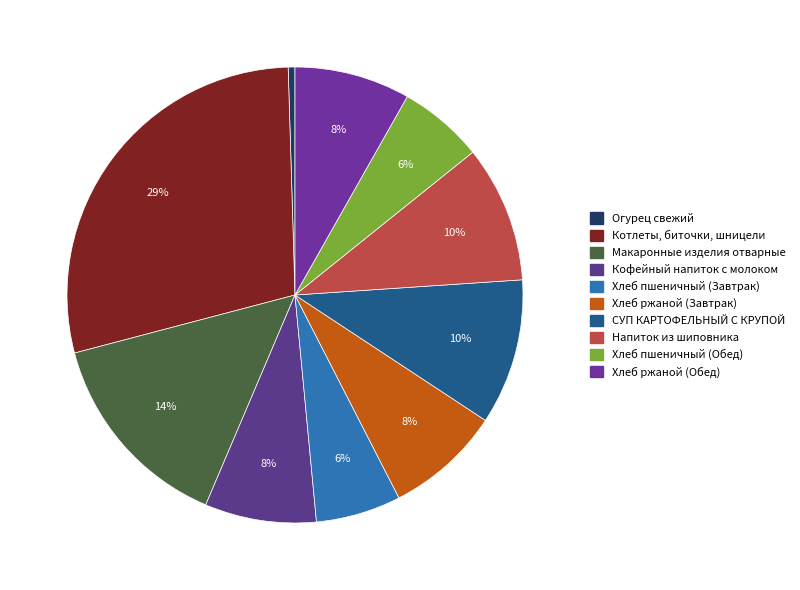

Is it true that Напиток из шиповника is 10% of the pie?

True